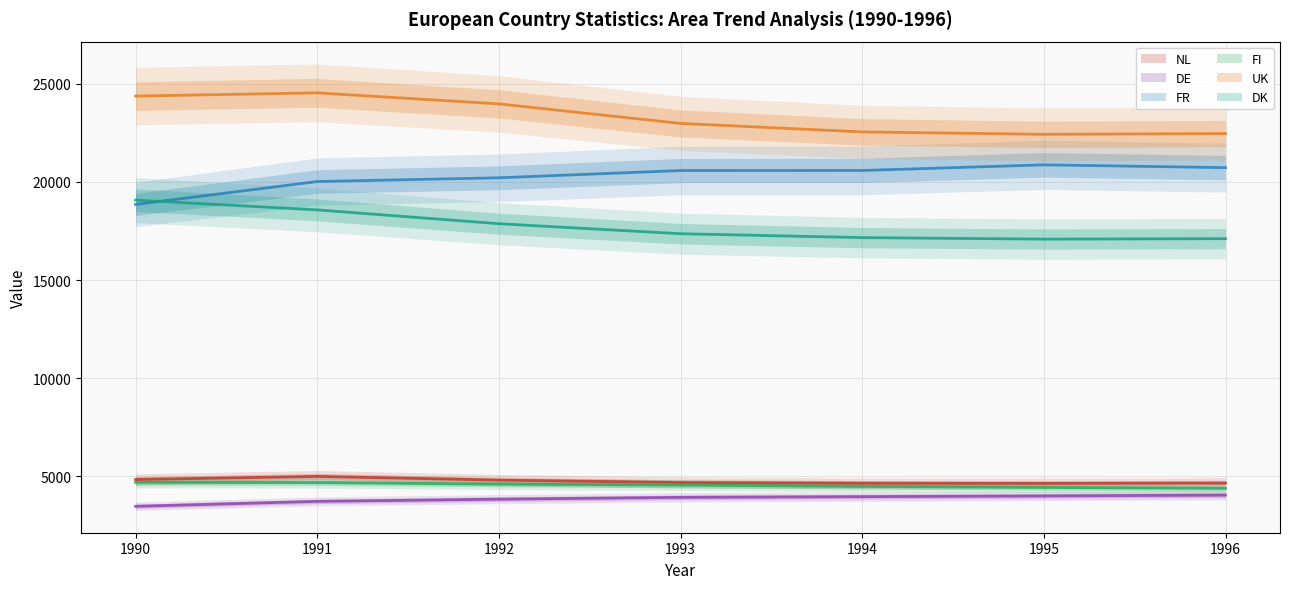

Rank the series by their maximum value, from highest to lowest.

UK, FR, DK, NL, FI, DE